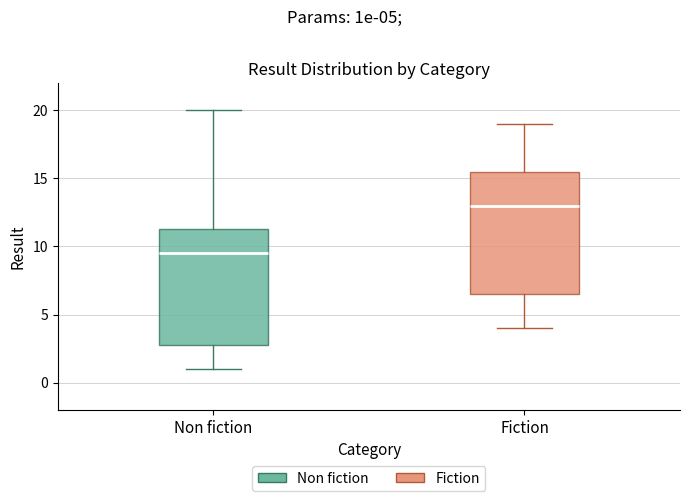

Reading left to right, transcribe this box plot: for each box, give where its median line is, the range the box spans, and where its two whiskers end, as read against the y-axis. The values are not printed on the chart, so give them approximately, as read against the axis.

Non fiction: median 9.5, box 3.0 to 11.5, whiskers 1.0 to 20.0
Fiction: median 13.0, box 6.5 to 15.5, whiskers 4.0 to 19.0